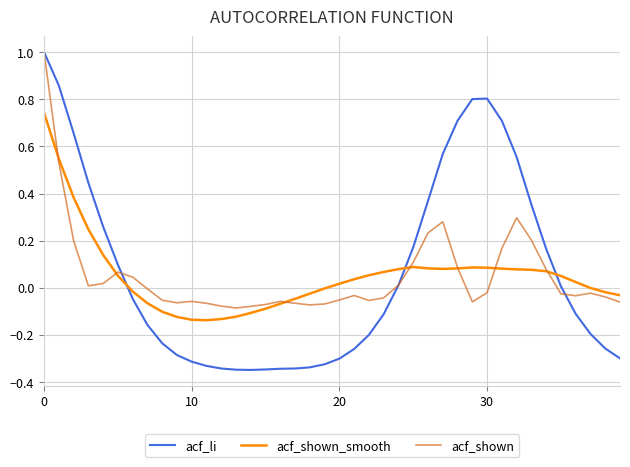

What are all the series names shown in the legend?

acf_li, acf_shown_smooth, acf_shown